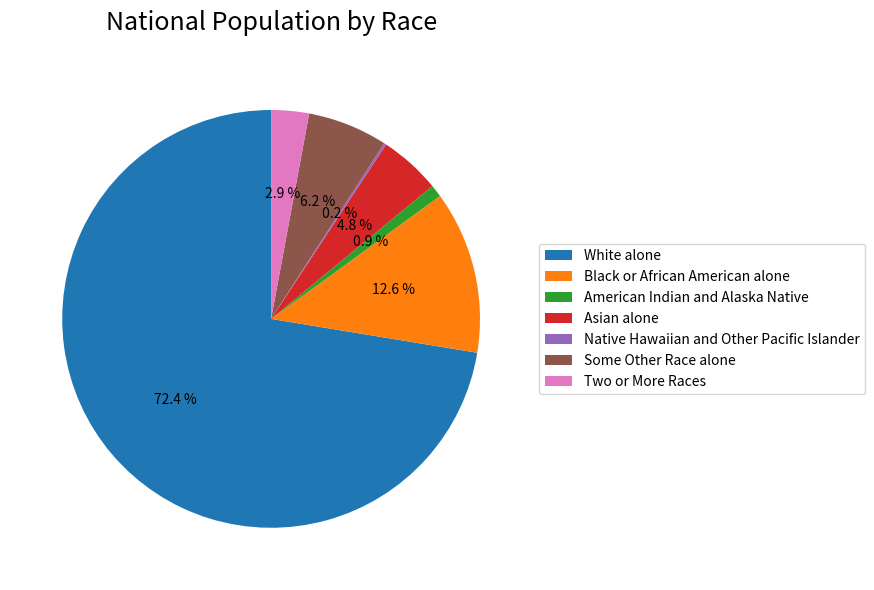

Which has a higher value, Two or More Races or Black or African American alone?

Black or African American alone